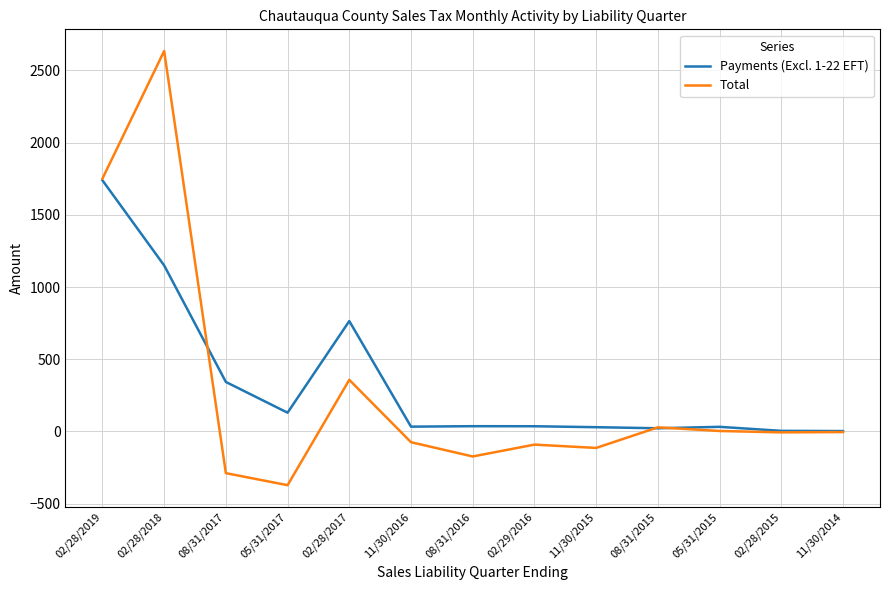

At 02/28/2017, list the series in order from largest to smallest.

Payments (Excl. 1-22 EFT), Total